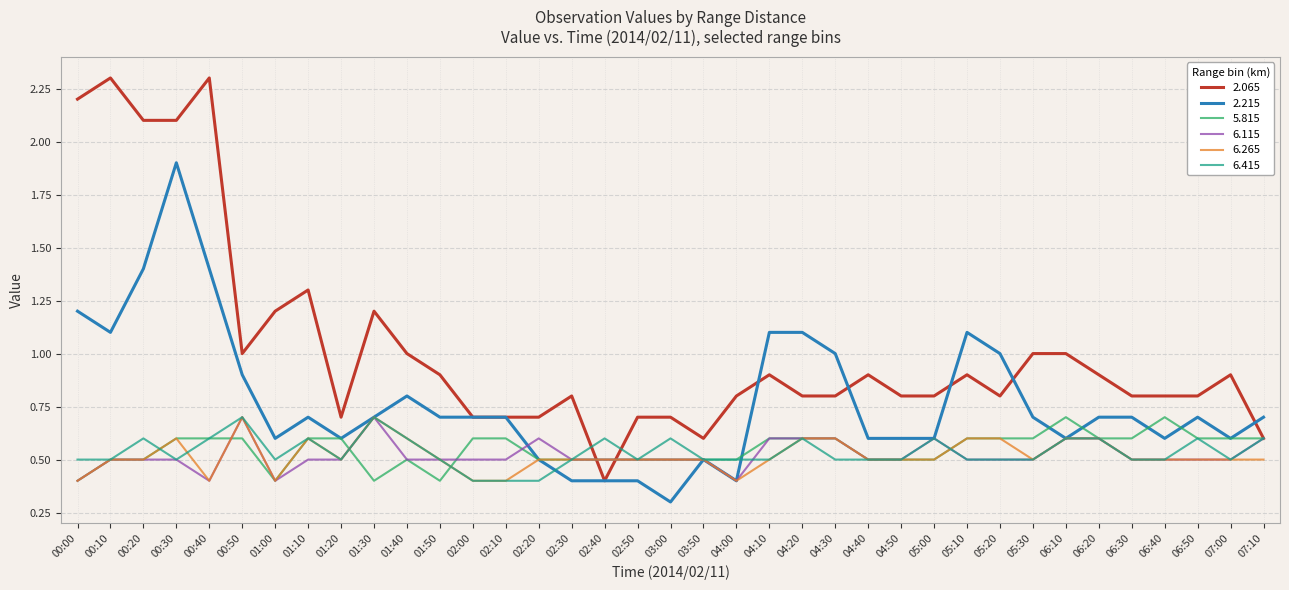

Between 04:30 and 06:20, which series saw the biggest shift?

2.215